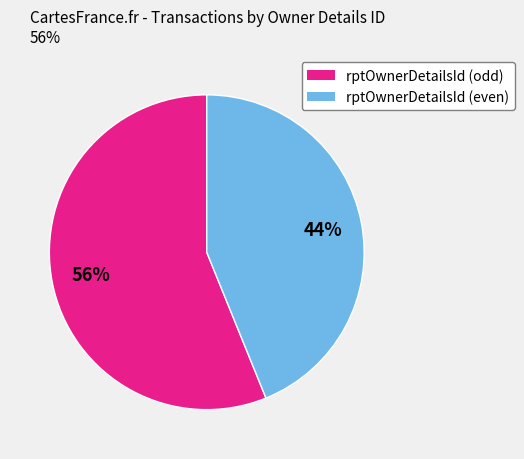

Count the number of slices in the pie.

2